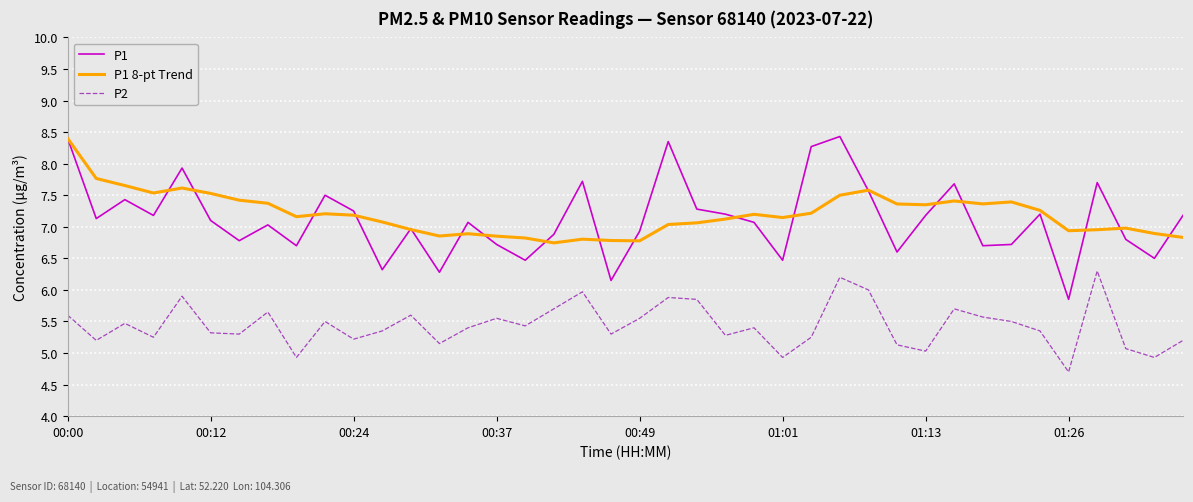

What is the minimum value shown in the chart?

4.7